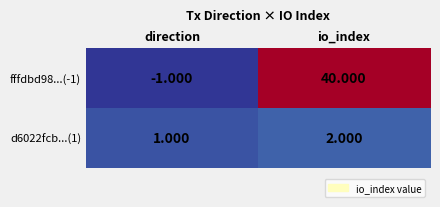

List the labels in order of fffdbd98...(-1) value, largest first.

io_index, direction